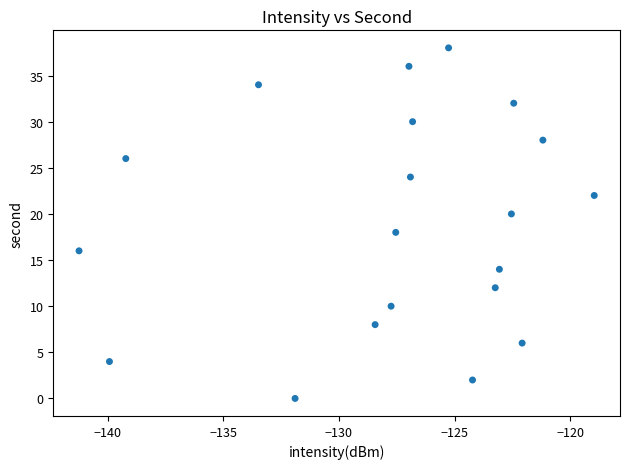

What is the range of Y values (max minus min)?

38